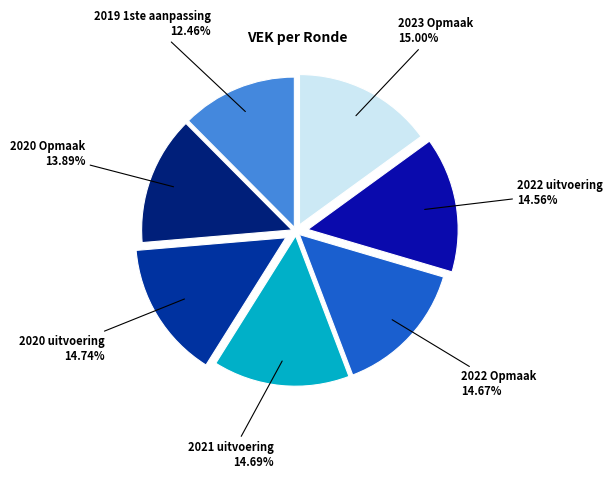

Does any single category account for the majority?

No